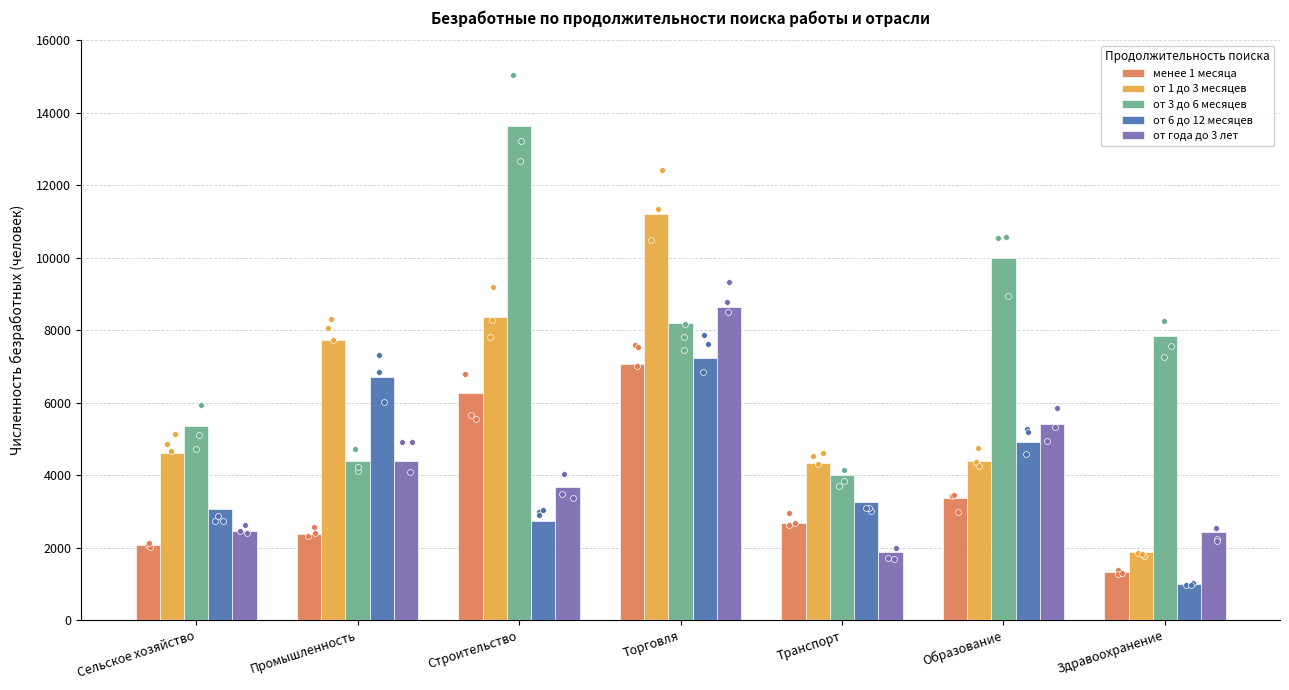

Which series contains the highest Y value?

от 3 до 6 месяцев